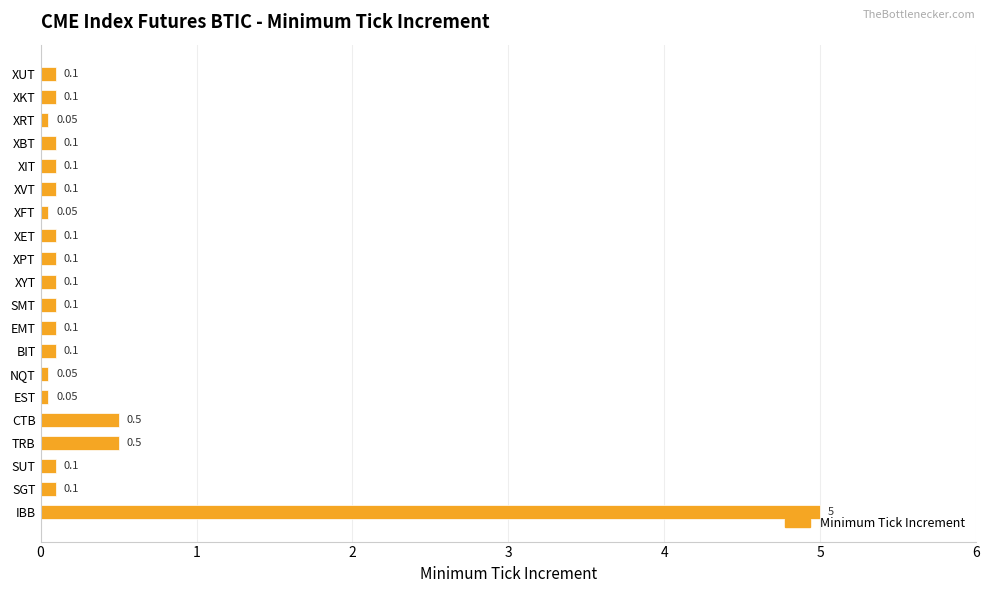

What is the minimum value shown in the chart?

0.1